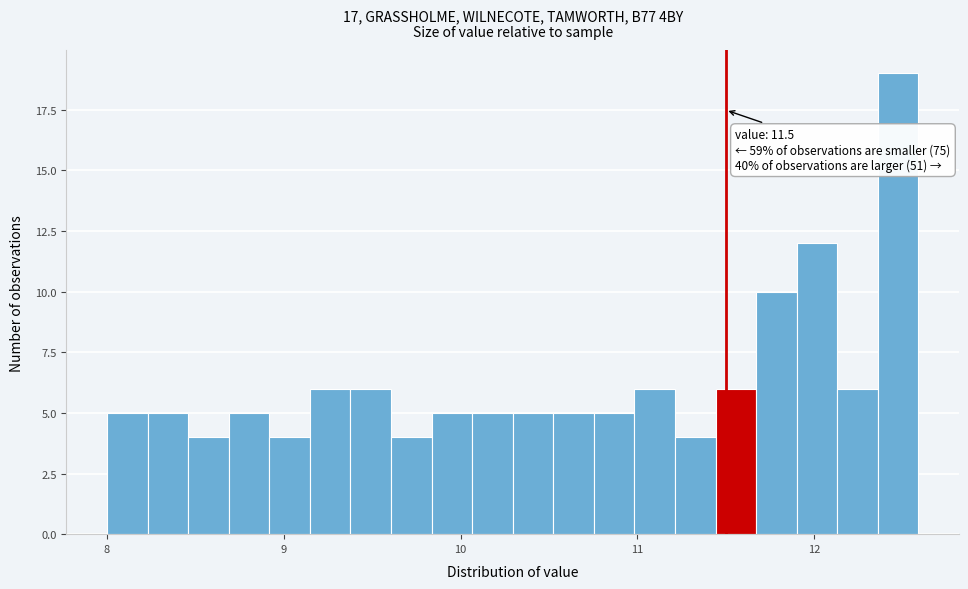

Read against the x-axis, roughly where is the centre of the tallest bar?

12.5